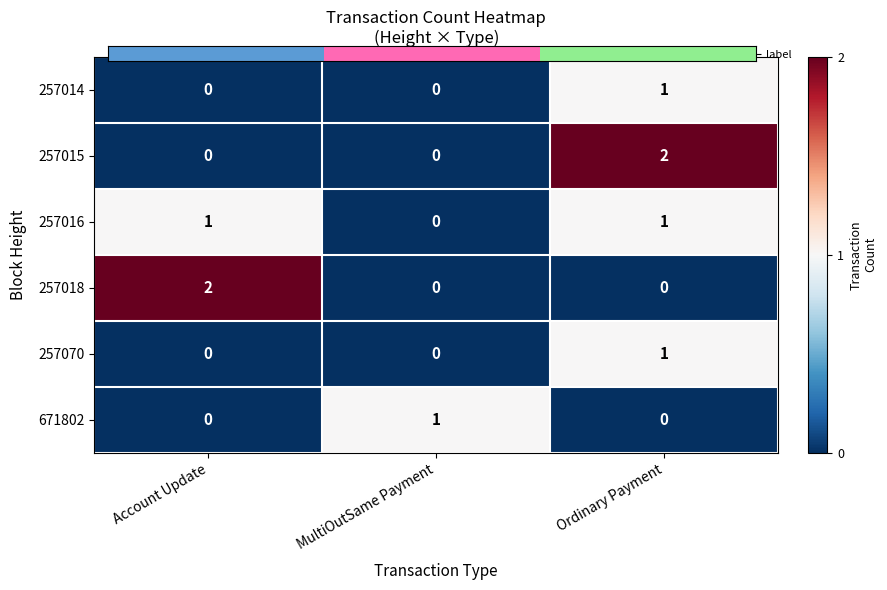

What is the total value across all series at Account Update?

3